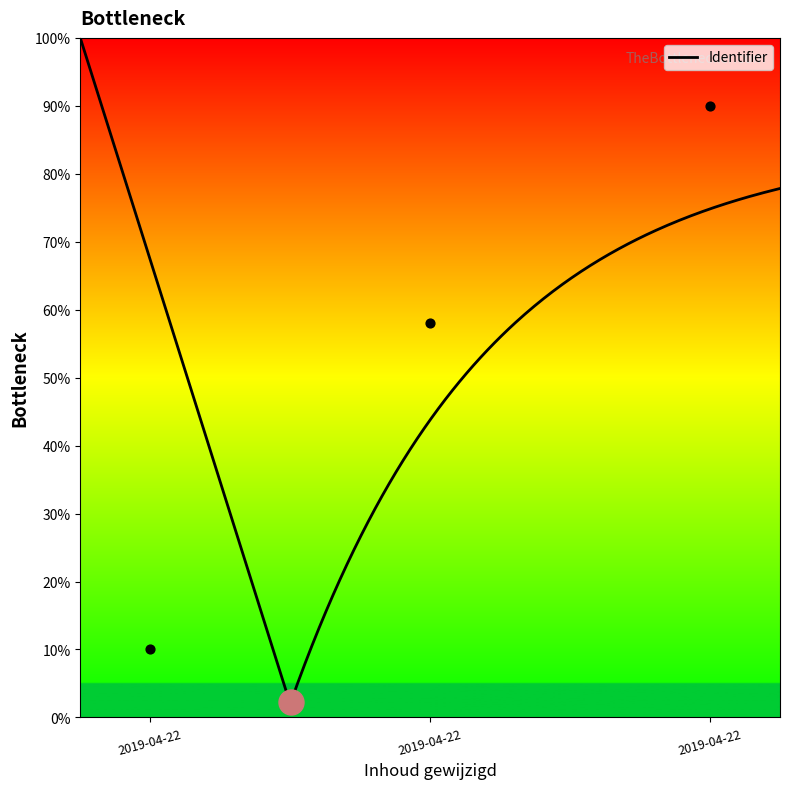

What is the change in value from 2019-04-22 to 2019-04-22?

+80